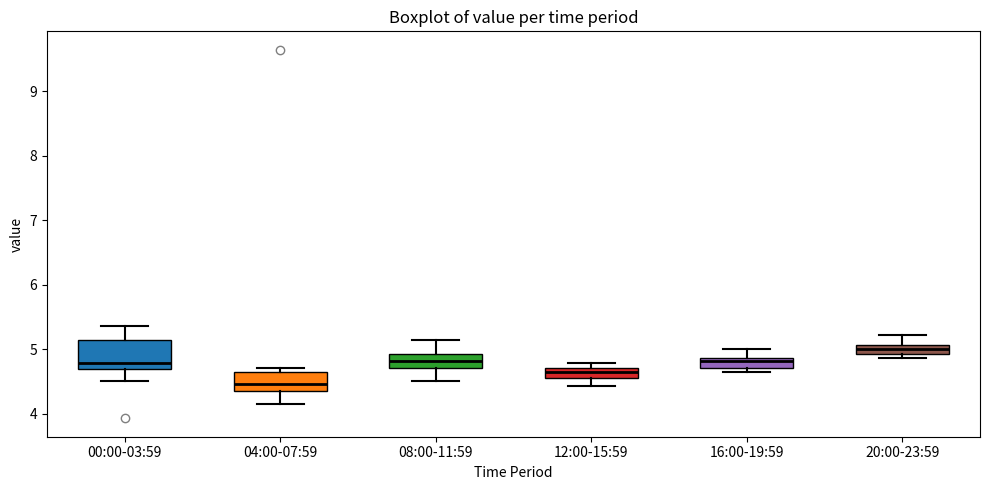

Comparing the boxes themselves (not the whiskers), which one is the tallest?

00:00-03:59